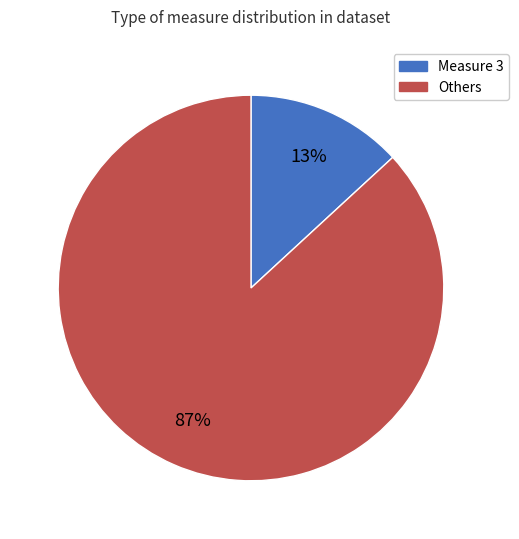

How many segments does this pie chart have?

2